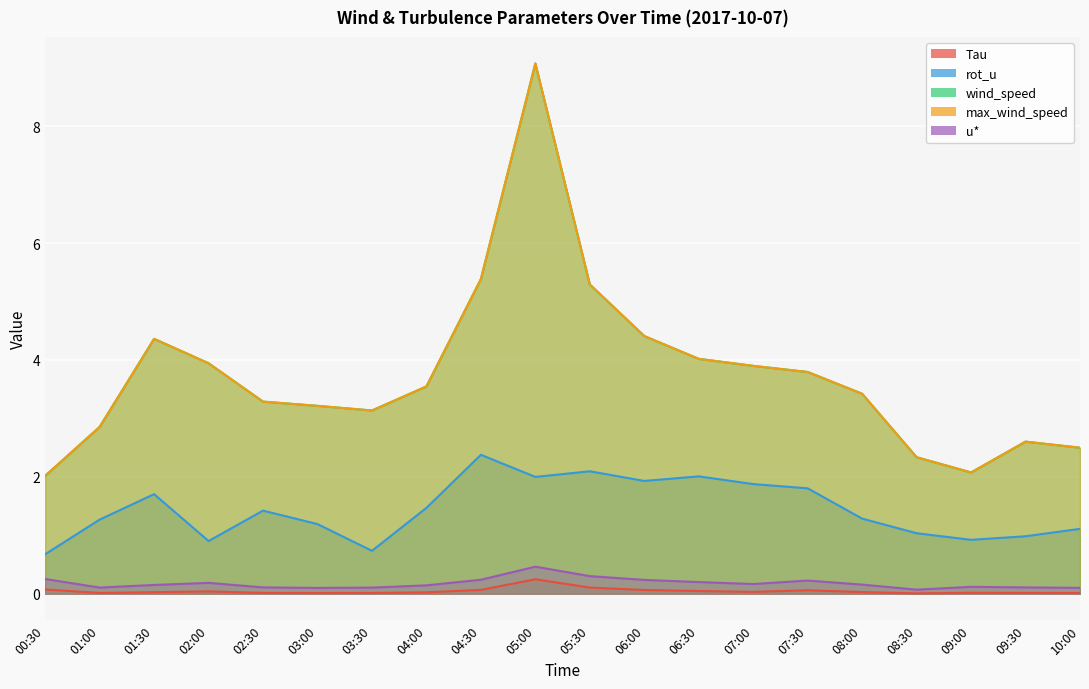

Which series has the largest total across all categories?

wind_speed